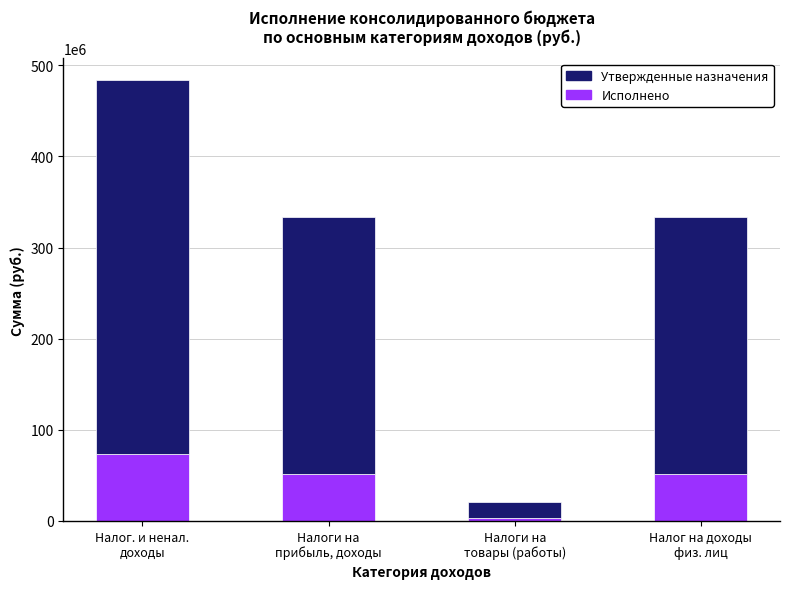

At which label does Исполнено reach its minimum?

Налоги на
товары (работы)